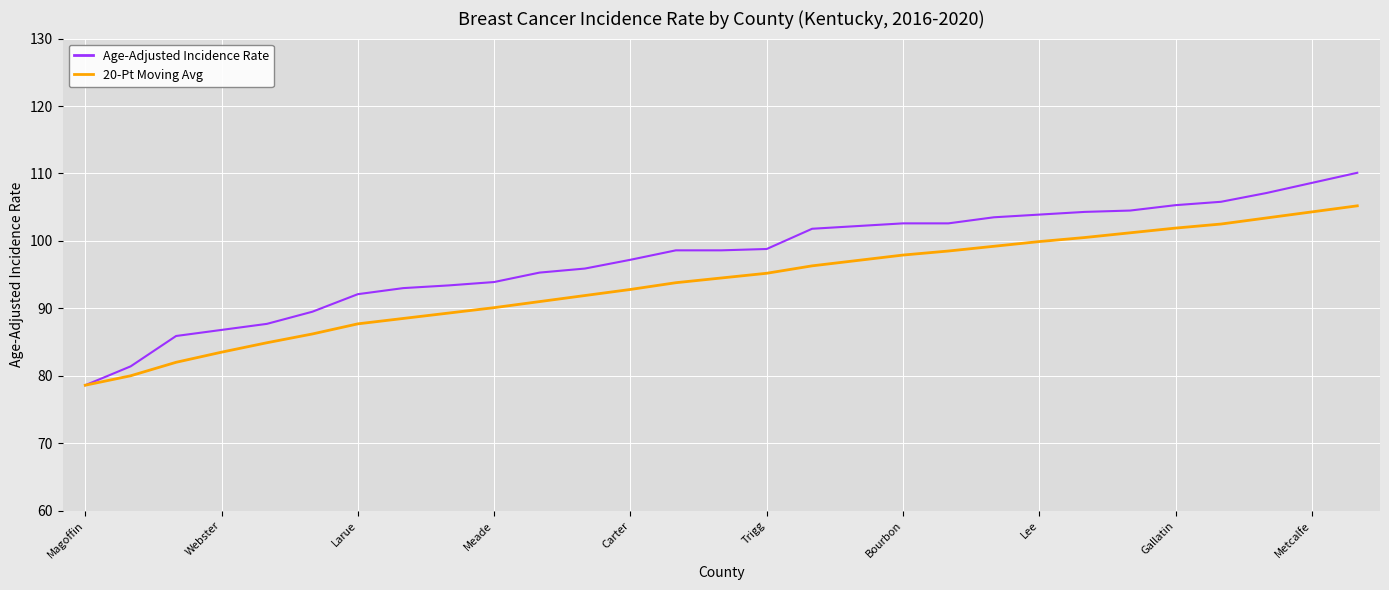

Which series has the widest spread of values?

Age-Adjusted Incidence Rate